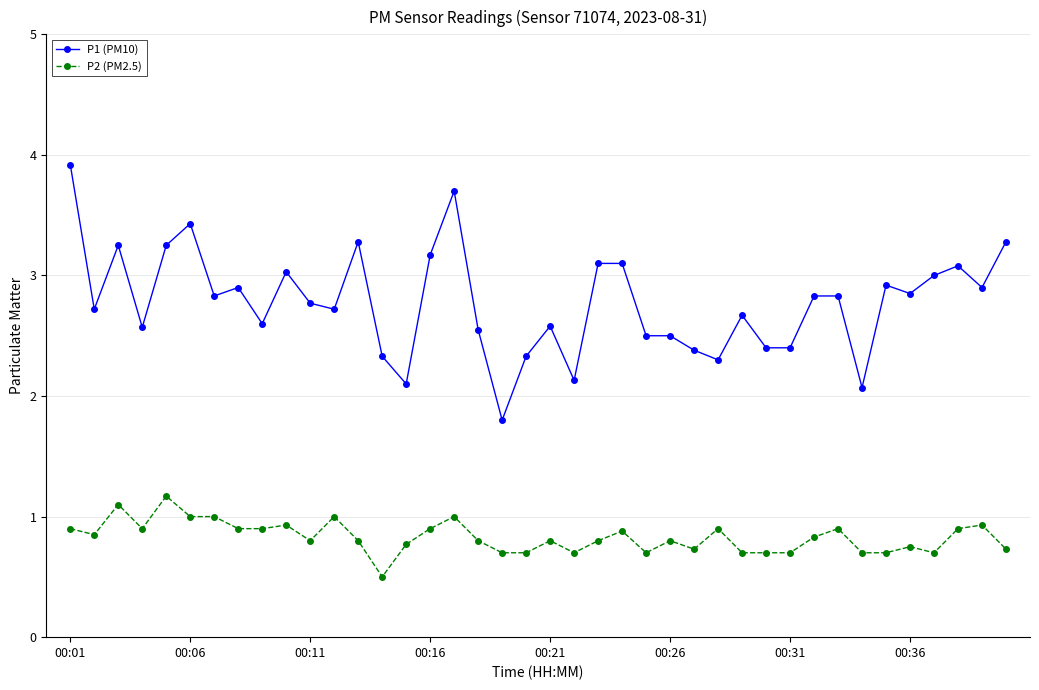

Count the number of categories in the chart.

40